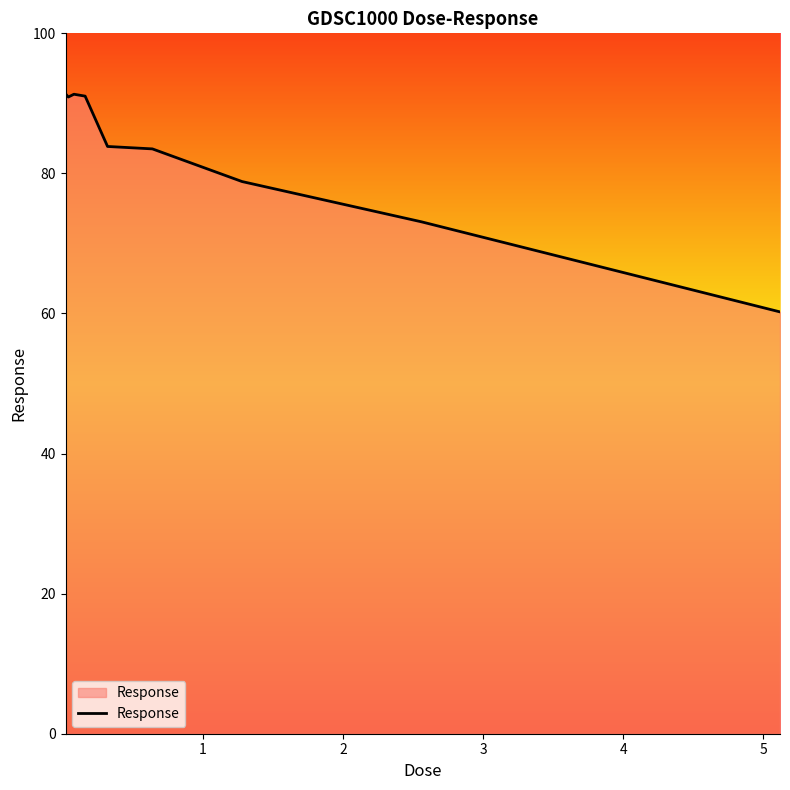

What is the minimum value shown in the chart?

60.2